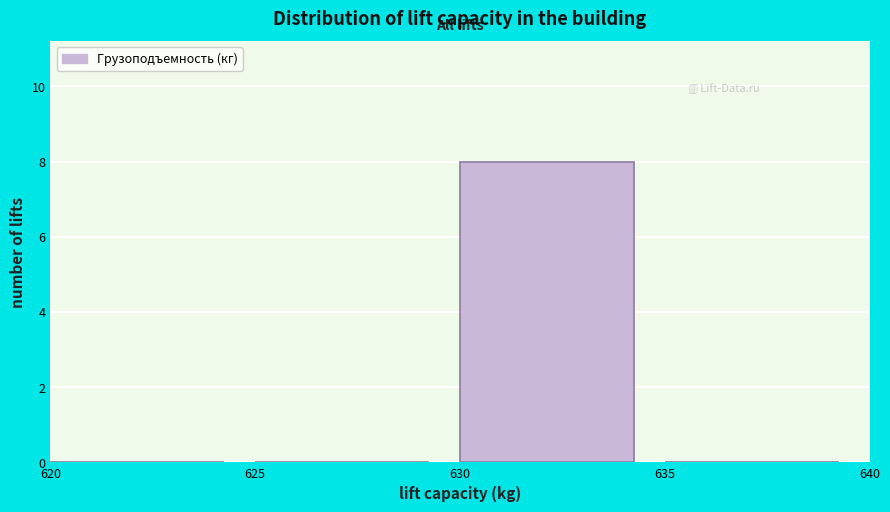

Reading left to right, list every bar in this chart as the range it spans on the x-axis followed by its height. The values are not printed on the chart, so give them approximately, as read against the axis.

620 to 625: 0
625 to 630: 0
630 to 635: 8
635 to 640: 0